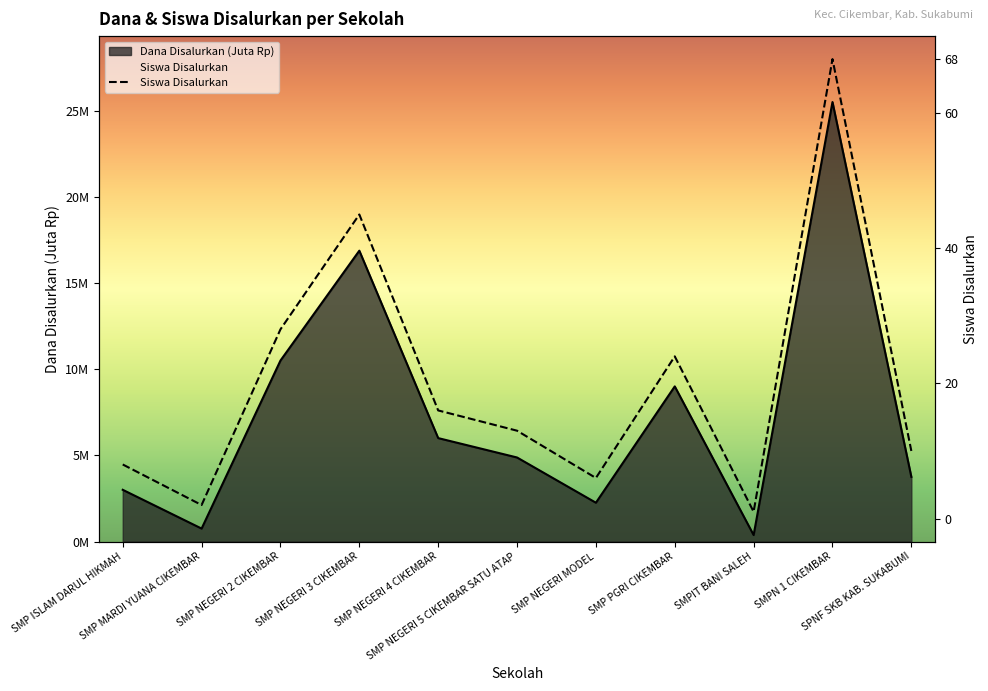

How many values exceed 4?

6